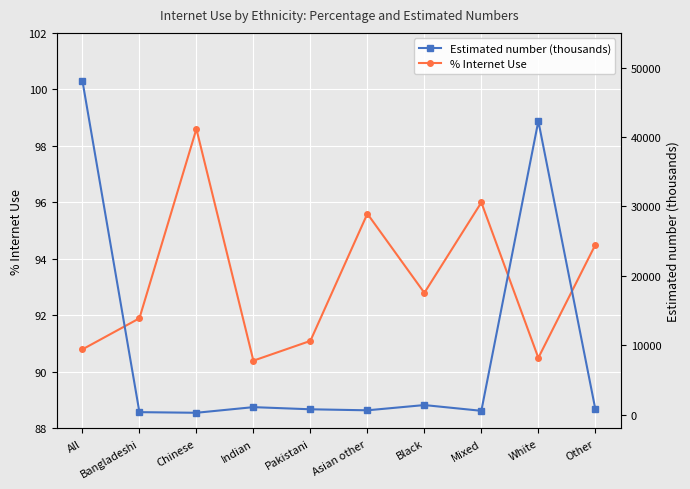

Is it true that % Internet Use equals 153.4 at Black?

False